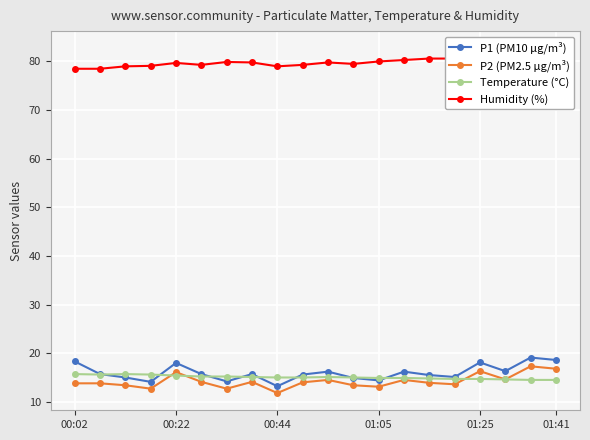

Where does the Temperature (°C) series first go above 15?

00:02